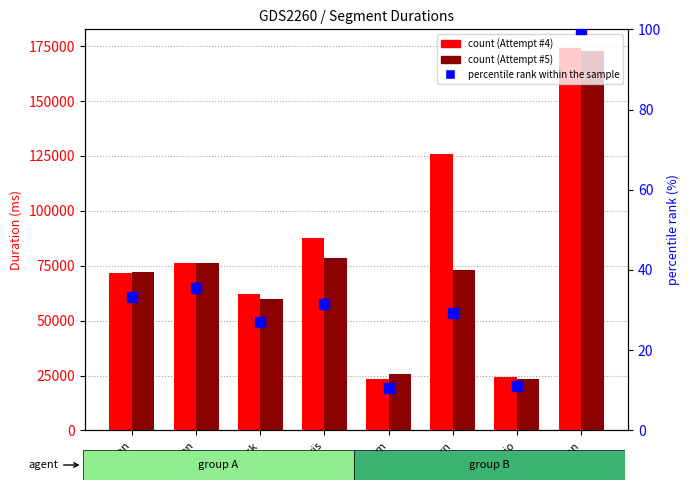

What is the total value across all series at Zoolon?

143920.2